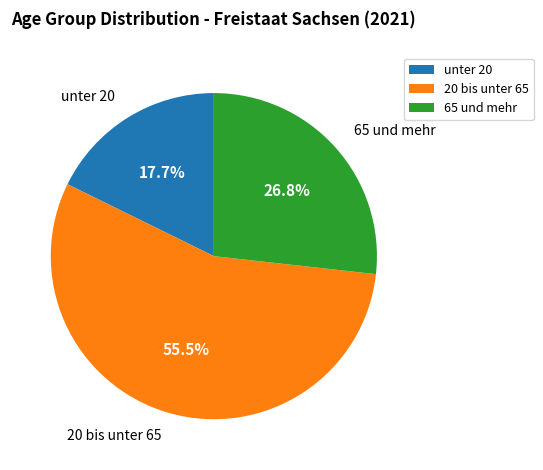

Which slice represents more than half of the pie?

20 bis unter 65